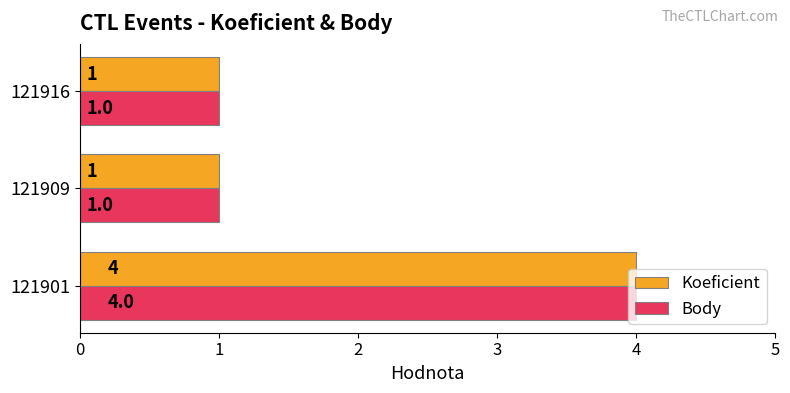

At which category is the sum across all series the highest?

121901